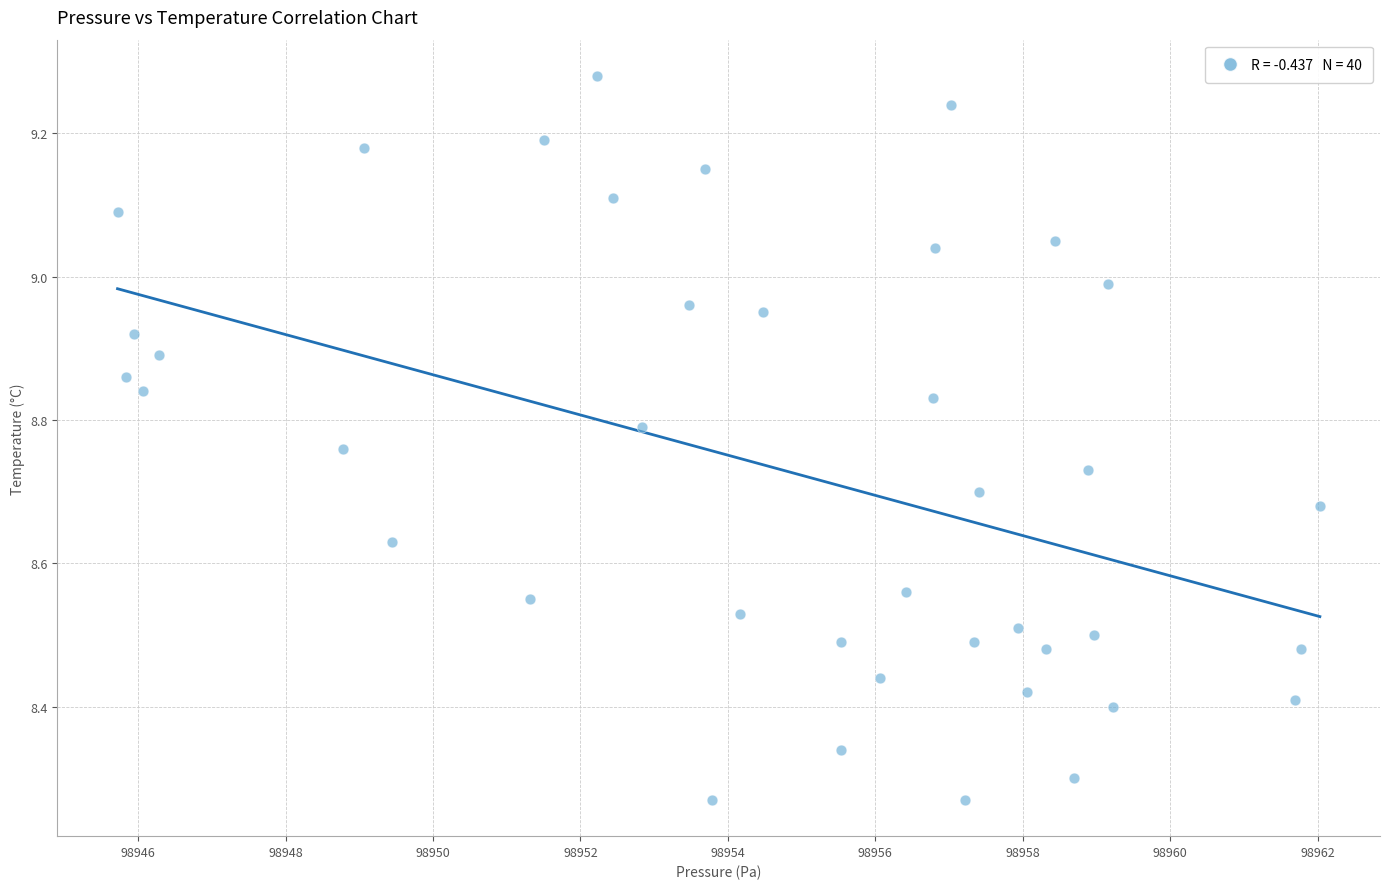

What is the range of X values (max minus min)?

16.3